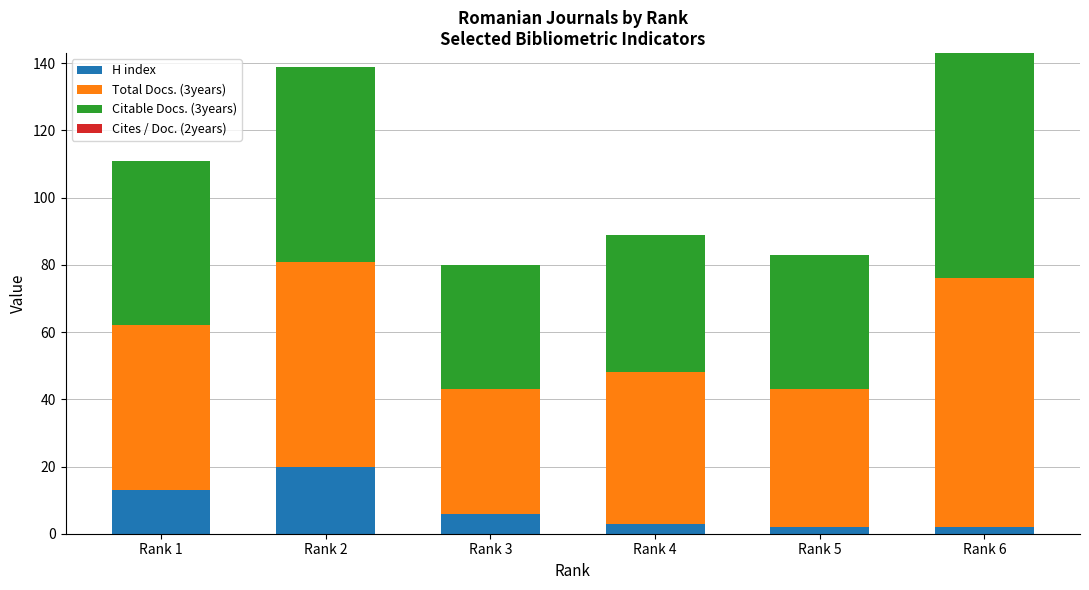

What is the total value across all series at Rank 5?

83